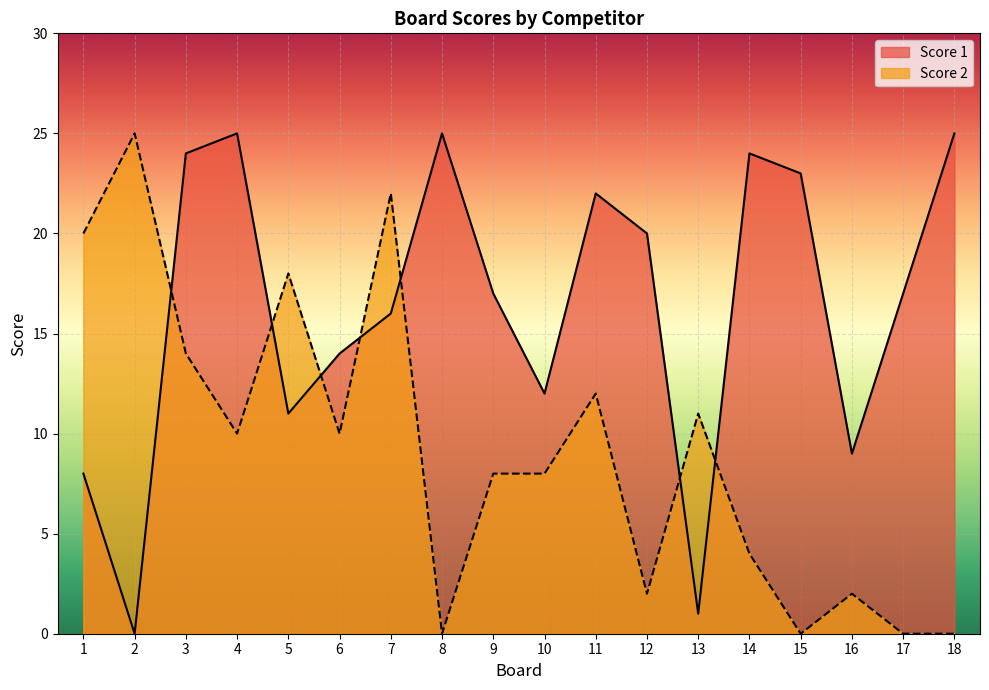

What is the difference between the second highest and minimum values in the Score 2 series?

22